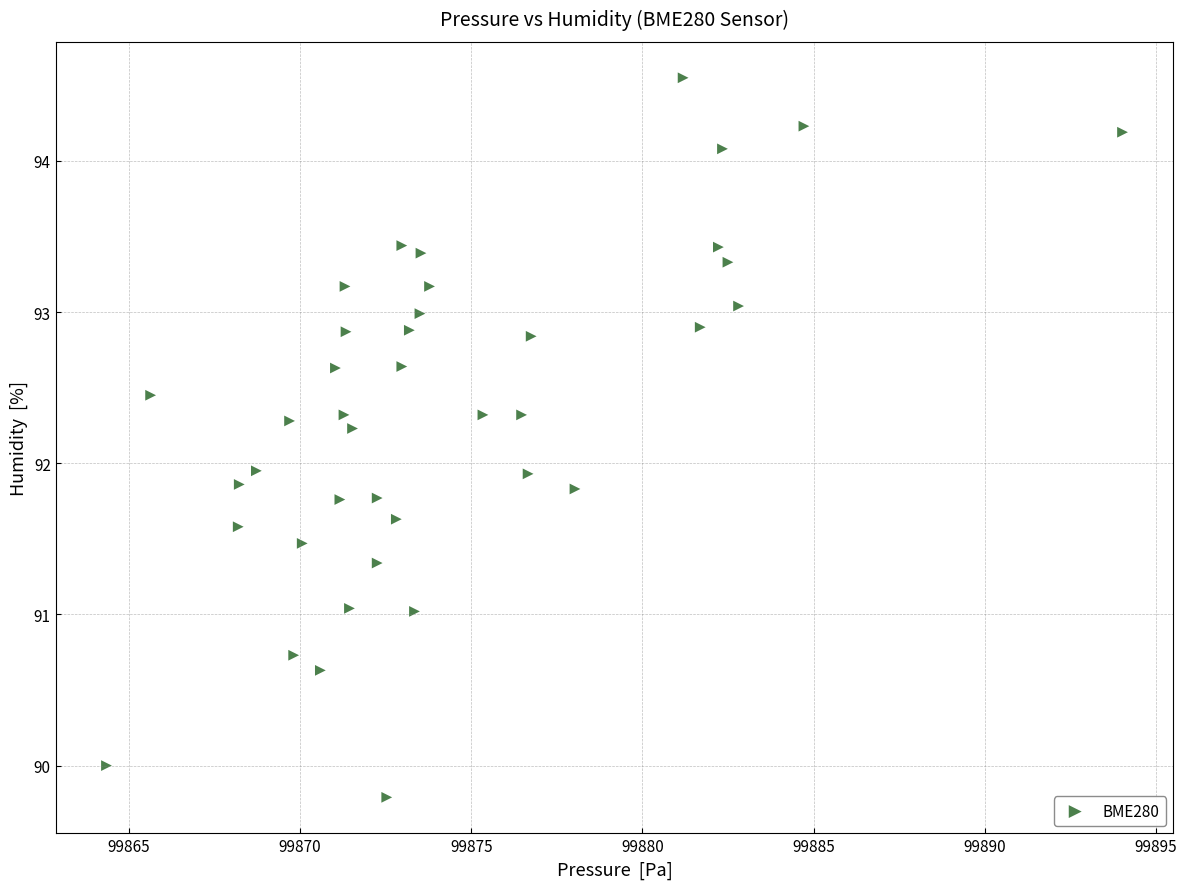

What is the range of X values (max minus min)?

29.7